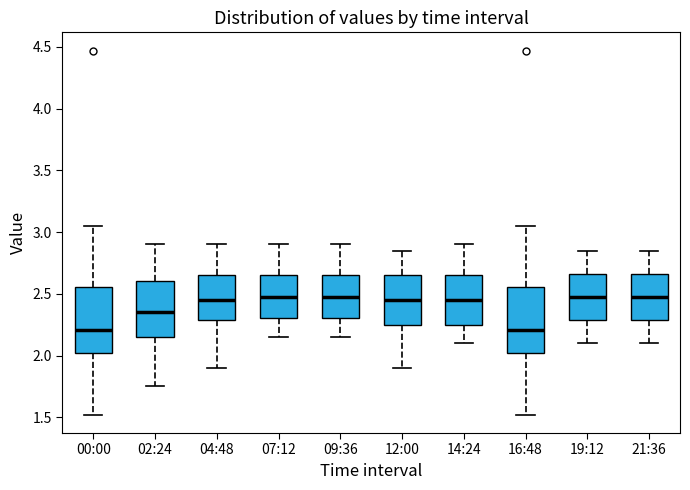

Reading left to right, read every box against the y-axis: the position of its median line, the range the box covers, and the ends of its whiskers. The values are not printed on the chart, so give them approximately, as read against the axis.

00:00: median 2.20, box 2.00 to 2.55, whiskers 1.50 to 3.05
02:24: median 2.35, box 2.15 to 2.60, whiskers 1.75 to 2.90
04:48: median 2.45, box 2.30 to 2.65, whiskers 1.90 to 2.90
07:12: median 2.50, box 2.30 to 2.65, whiskers 2.15 to 2.90
09:36: median 2.50, box 2.30 to 2.65, whiskers 2.15 to 2.90
12:00: median 2.45, box 2.25 to 2.65, whiskers 1.90 to 2.85
14:24: median 2.45, box 2.25 to 2.65, whiskers 2.10 to 2.90
16:48: median 2.20, box 2.00 to 2.55, whiskers 1.50 to 3.05
19:12: median 2.50, box 2.30 to 2.65, whiskers 2.10 to 2.85
21:36: median 2.50, box 2.30 to 2.65, whiskers 2.10 to 2.85